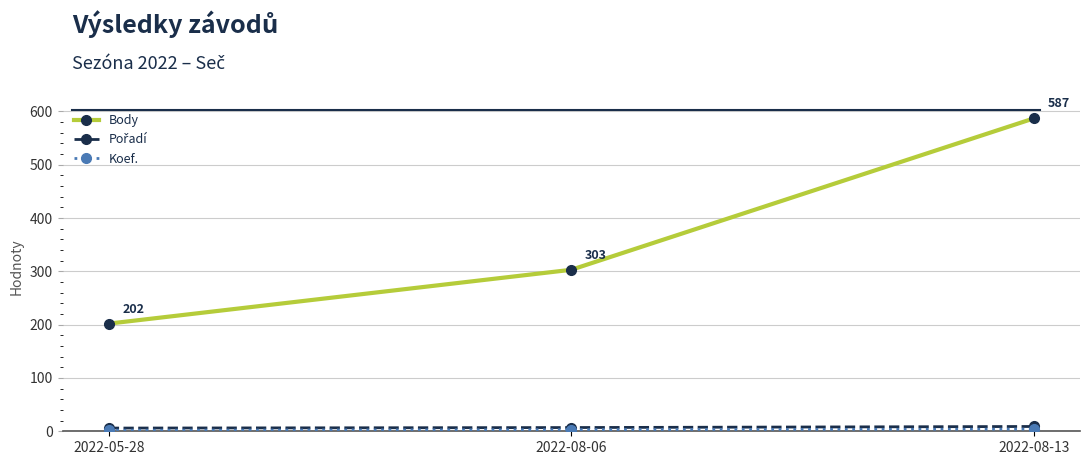

What is the difference between the second highest and minimum values in the Body series?

101